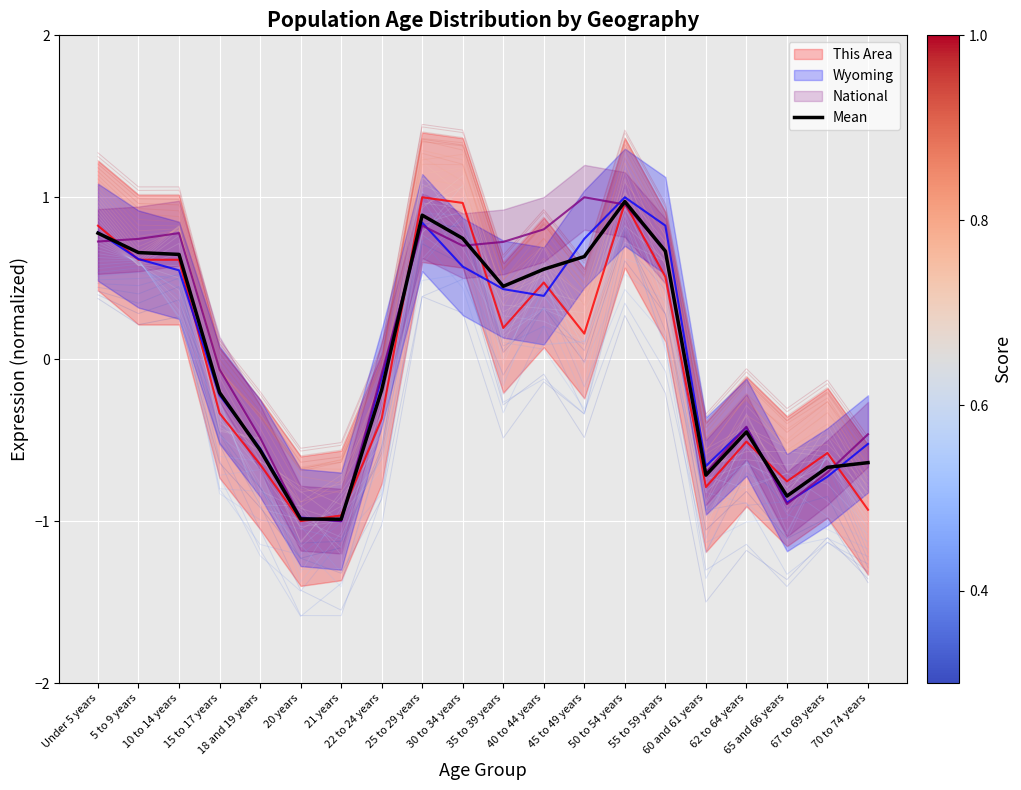

List the labels in order of value, largest first.

50 to 54 years, 25 to 29 years, Under 5 years, 30 to 34 years, 55 to 59 years, 5 to 9 years, 10 to 14 years, 45 to 49 years, 40 to 44 years, 35 to 39 years, 22 to 24 years, 15 to 17 years, 62 to 64 years, 18 and 19 years, 70 to 74 years, 67 to 69 years, 60 and 61 years, 65 and 66 years, 20 years, 21 years